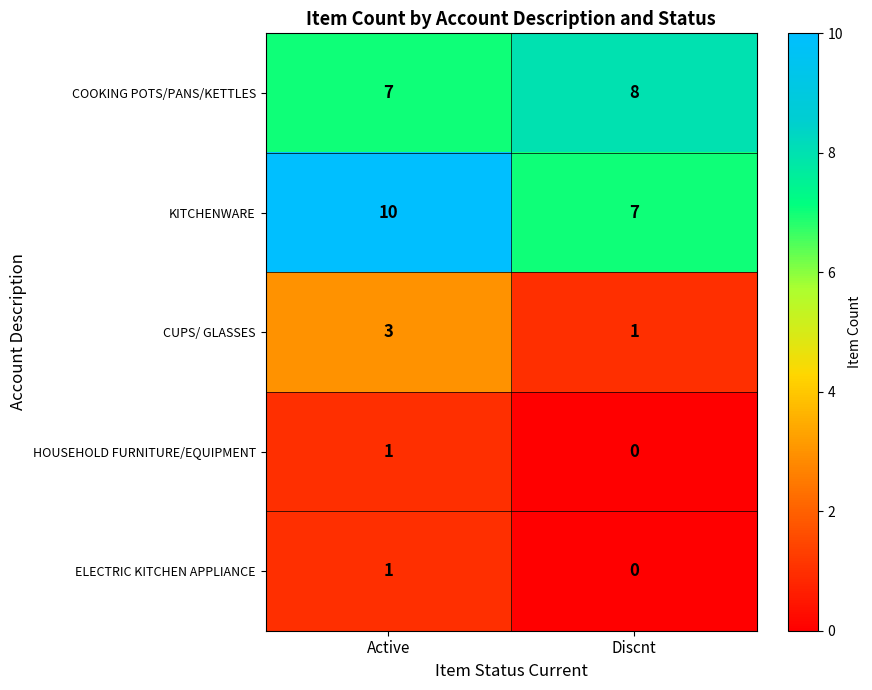

The HOUSEHOLD FURNITURE/EQUIPMENT series shows 2 at Active. True or false?

False